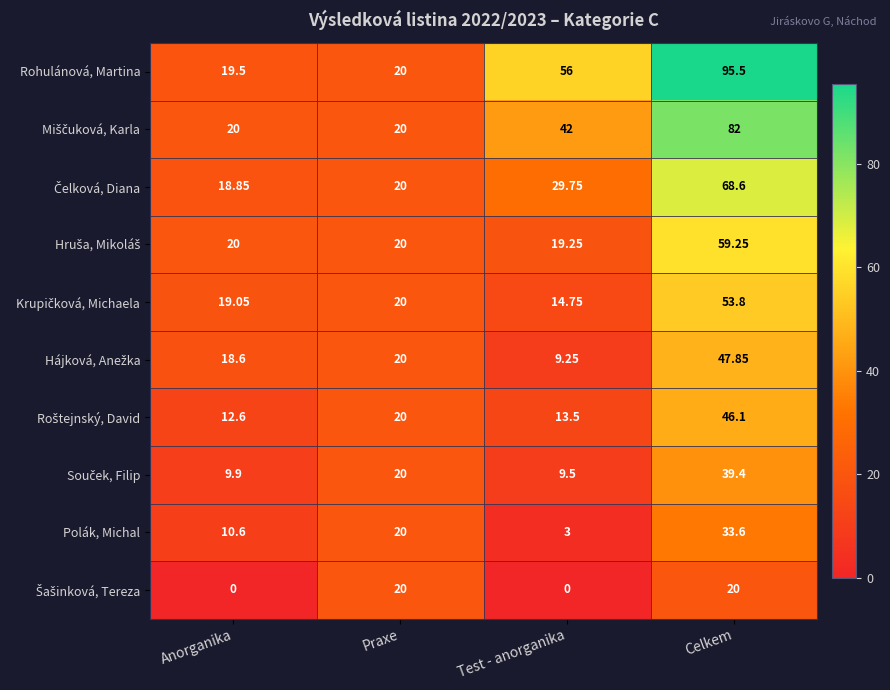

Count the number of categories in the chart.

4